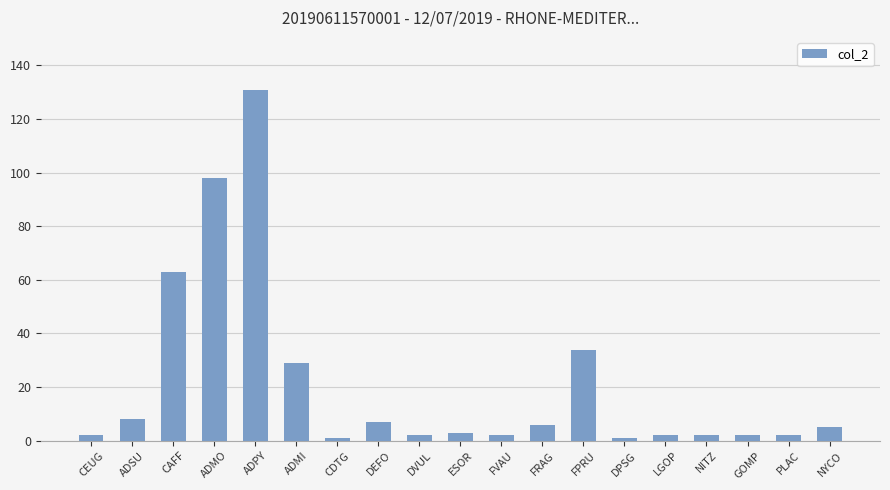

What is the maximum value shown in the chart?

131